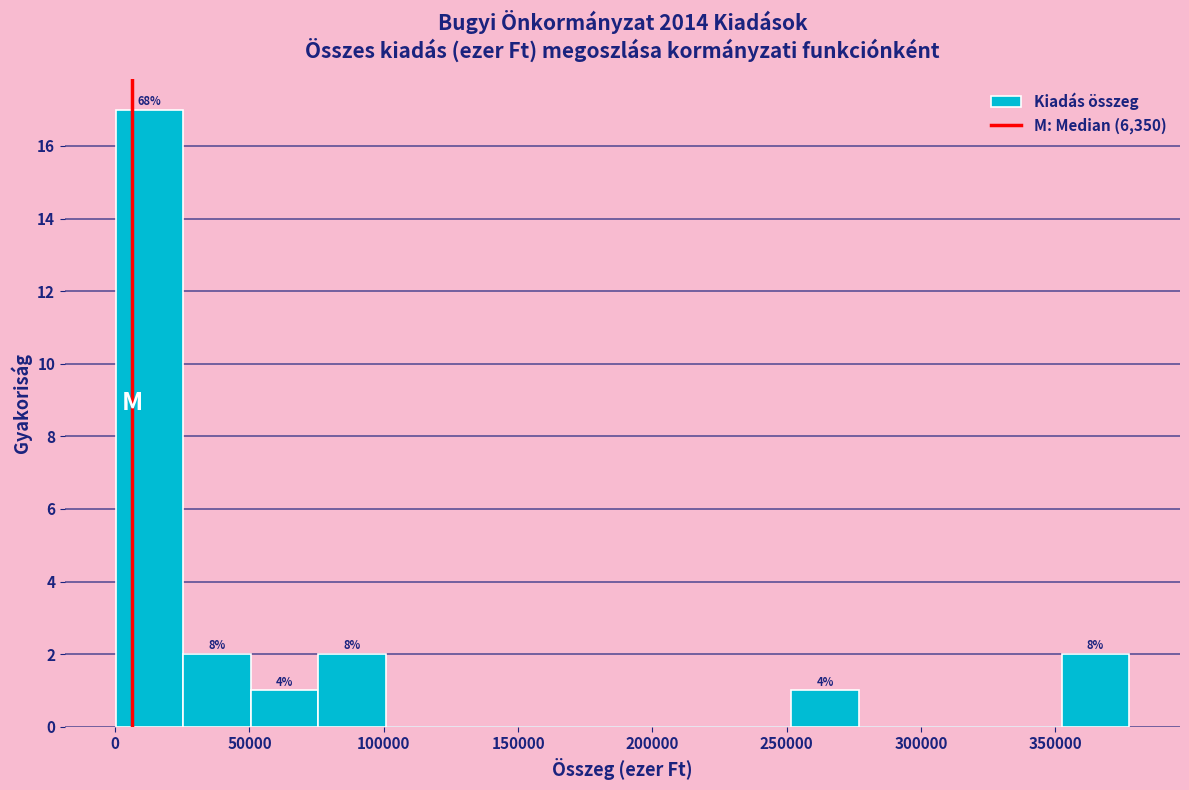

Which range on the x-axis has the tallest bar?

0 to 25000